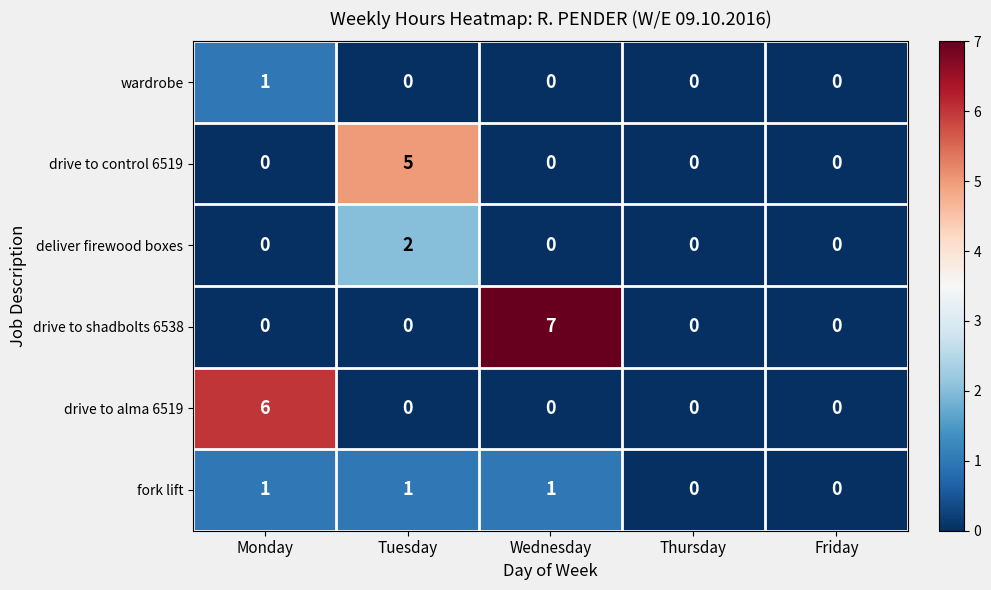

Which series has the widest spread of values?

drive to shadbolts 6538